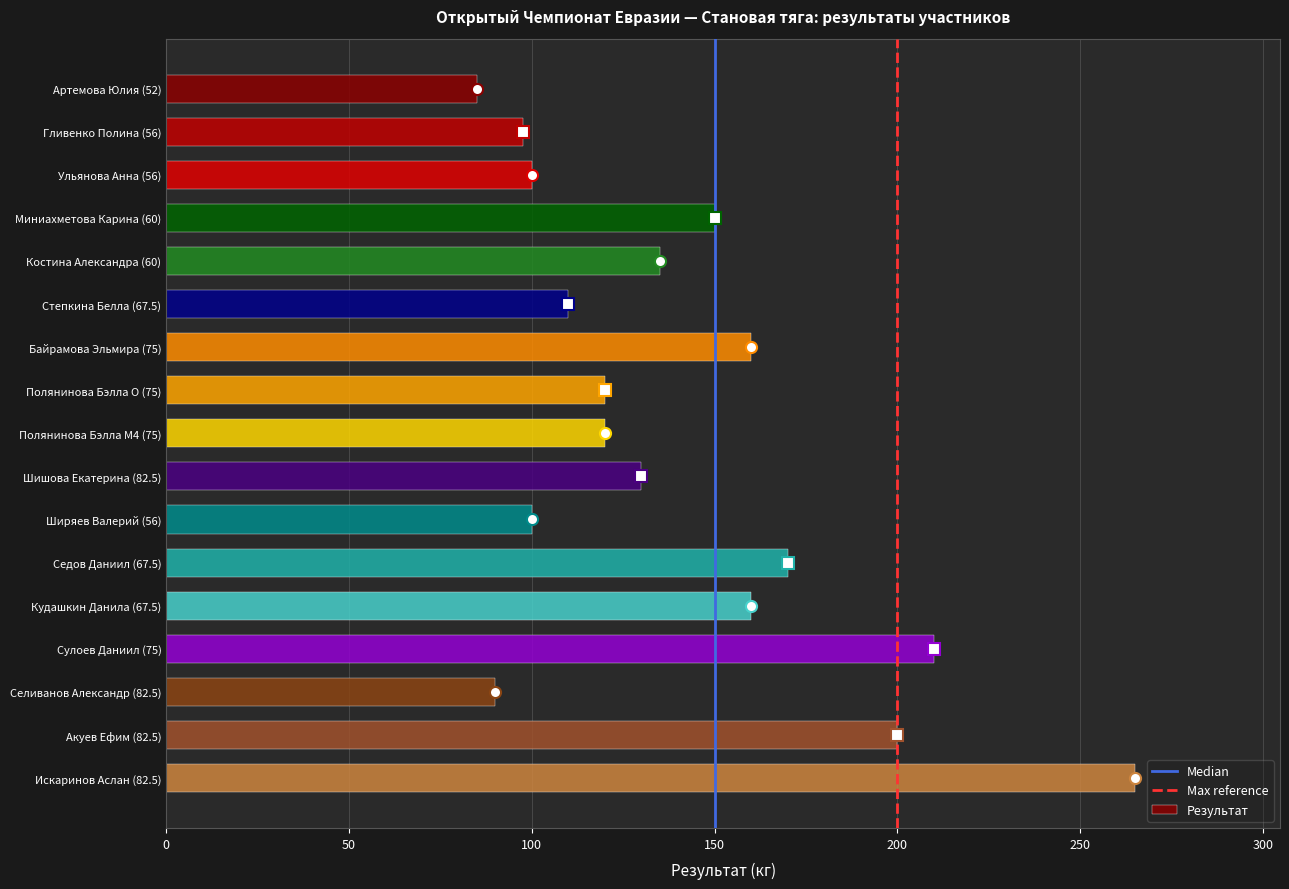

How many distinct data groups are displayed?

1